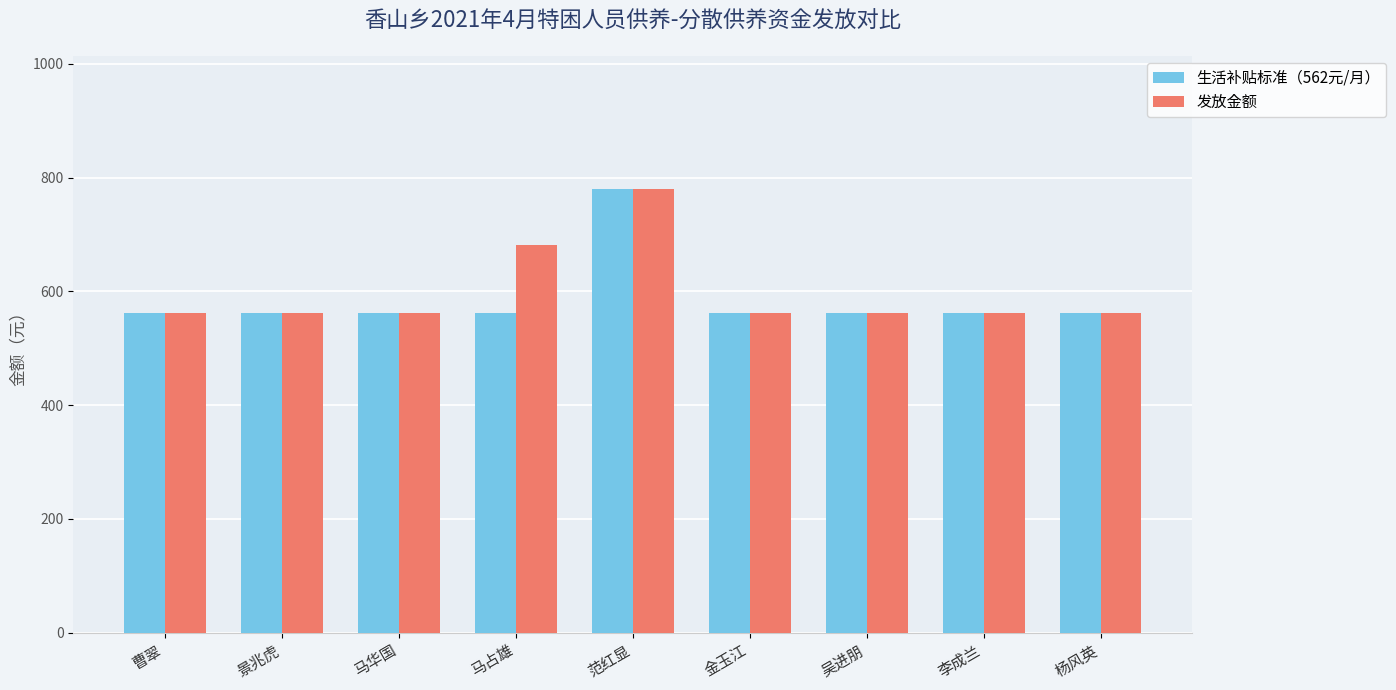

Rank the series by their average value, from highest to lowest.

发放金额, 生活补贴标准（562元/月）